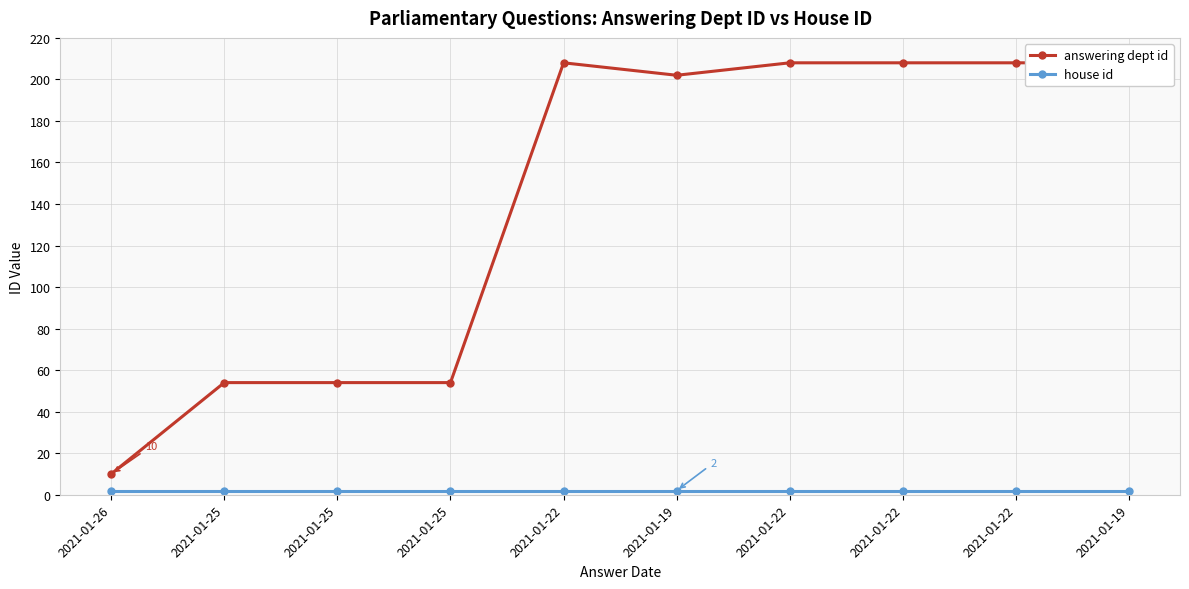

True or false: answering dept id and house id cross at least once.

False